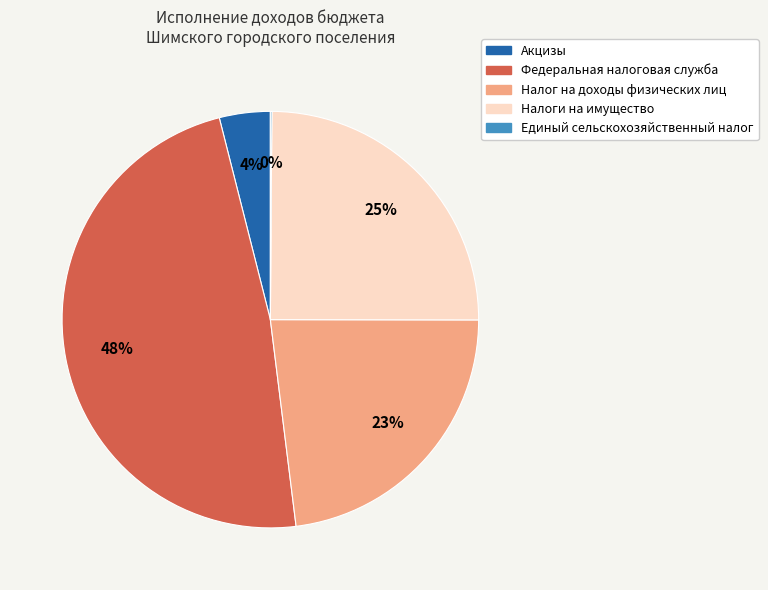

To the nearest percent, what is the difference between the largest and smallest slice percentages?

48%